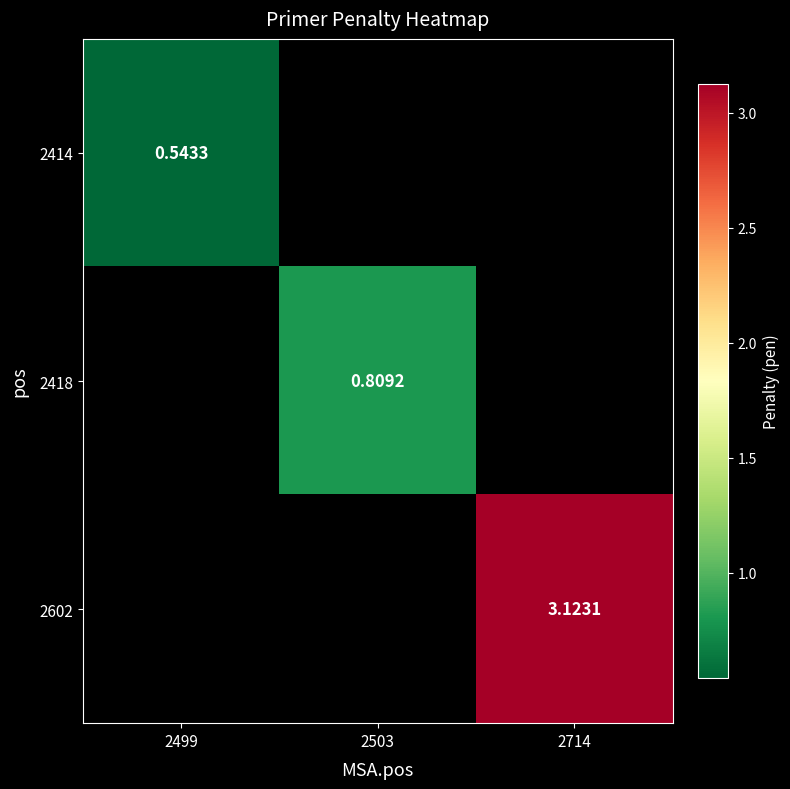

How many data points does each series have?

3